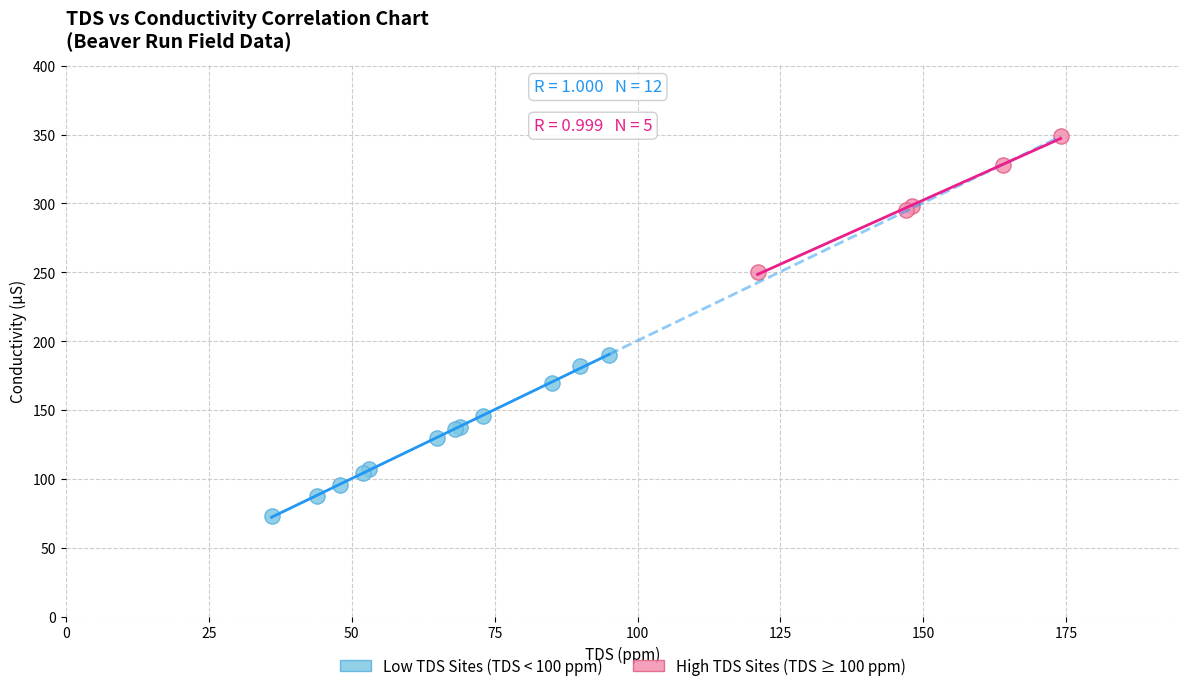

Which series reaches the minimum Y coordinate?

Low TDS Sites (TDS < 100 ppm)